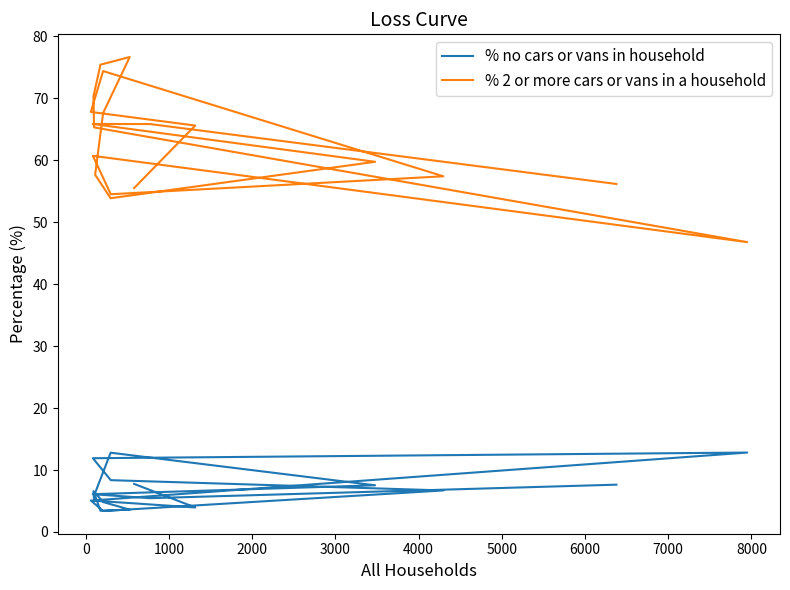

What is the average value of the % no cars or vans in household series?

6.8